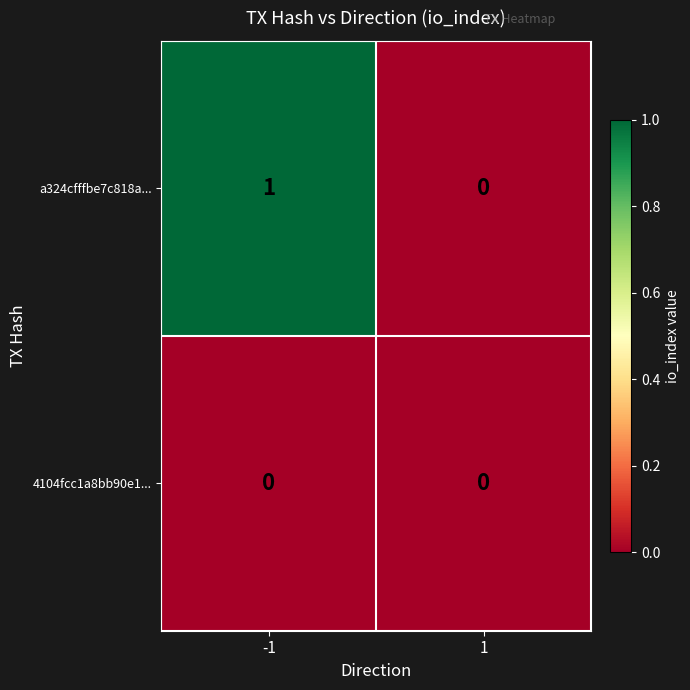

Reading right to left, what are all the values shown in this chart?

a324cfffbe7c818a...: 0	1
4104fcc1a8bb90e1...: 0	0